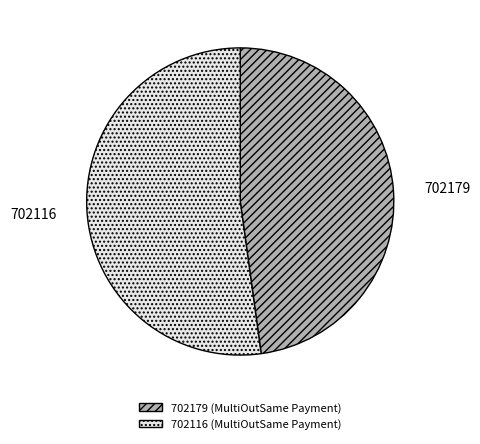

Do 702116 and 702179 together represent more than half of the pie?

Yes